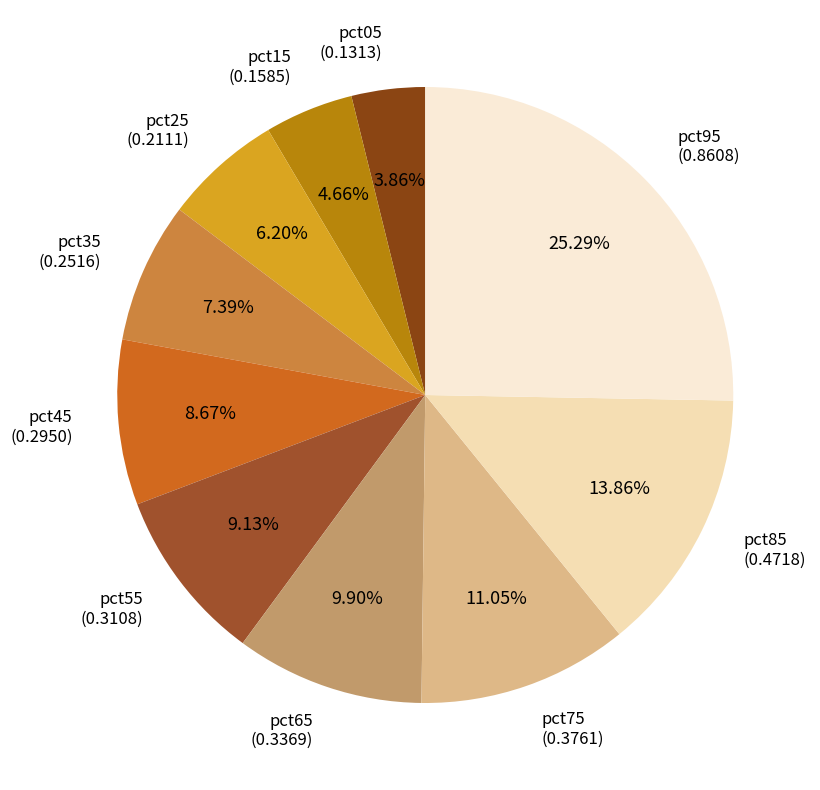

Between pct25 and pct85, which is larger?

pct85